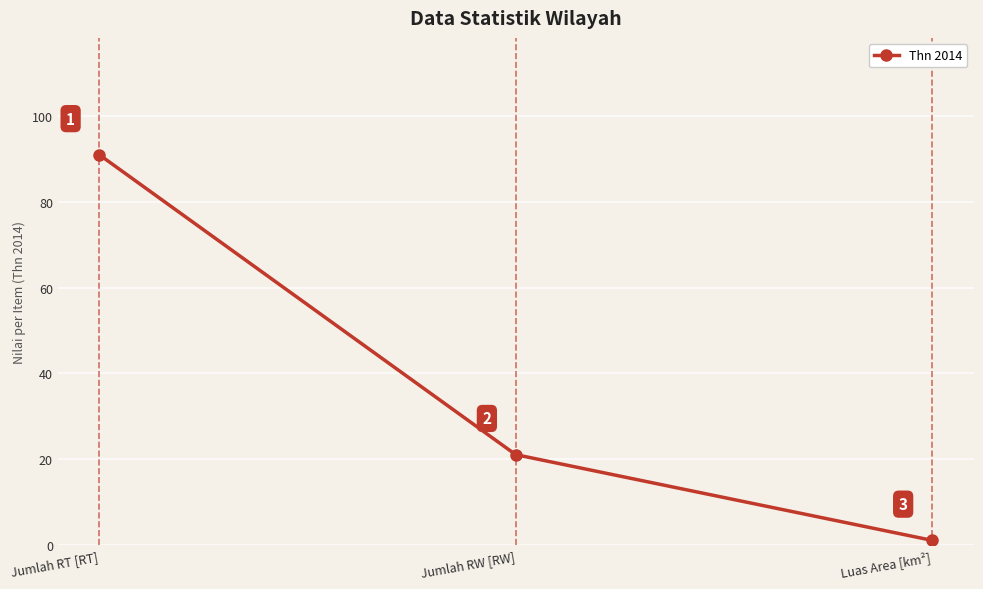

How many lines are shown in the chart?

1